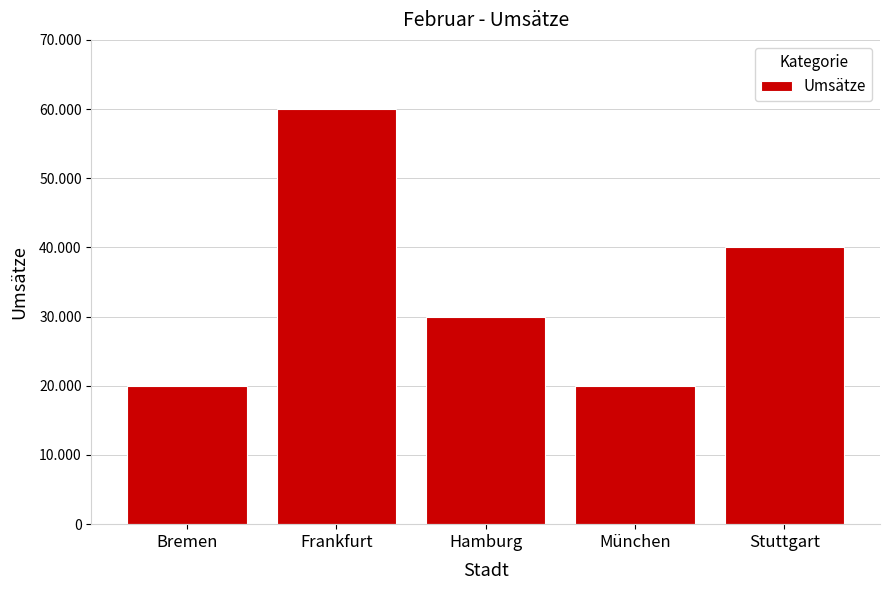

Approximately how many times larger is the value at Frankfurt compared to München?

3.0